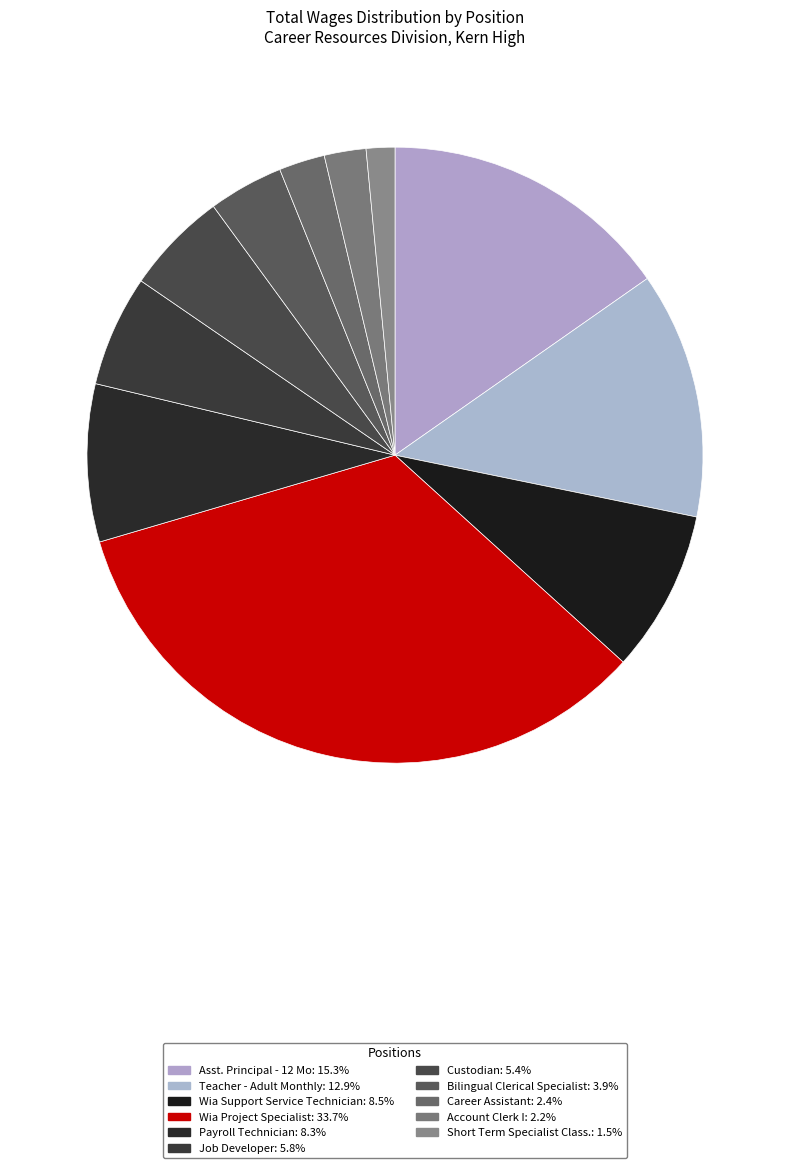

Is it true that Wia Support Service Technician is 1% of the pie?

False